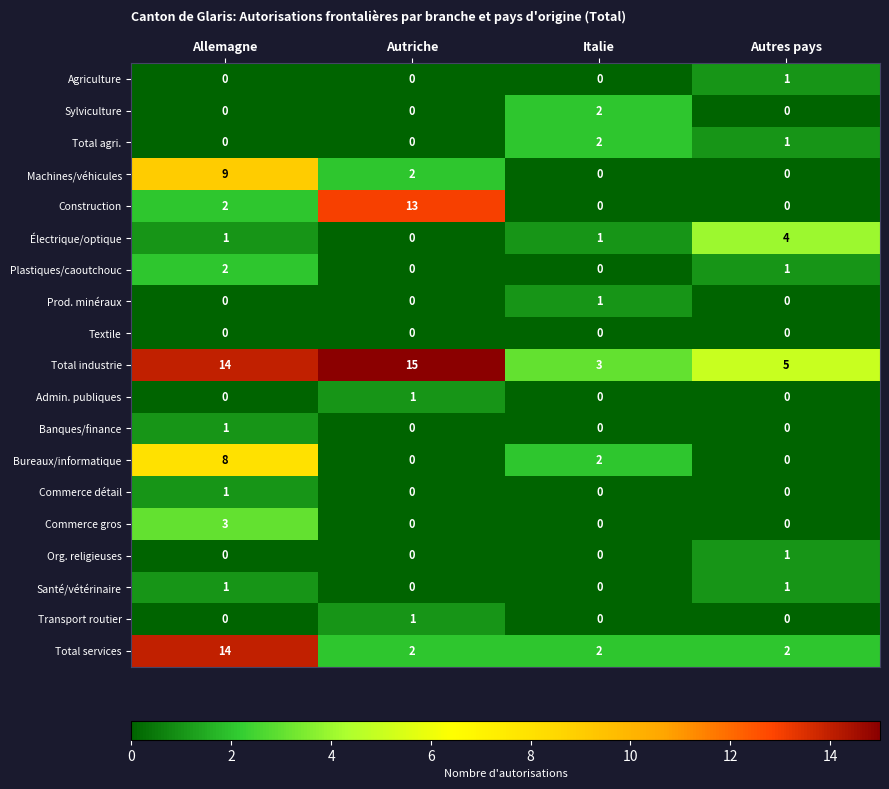

Count the number of categories in the chart.

4